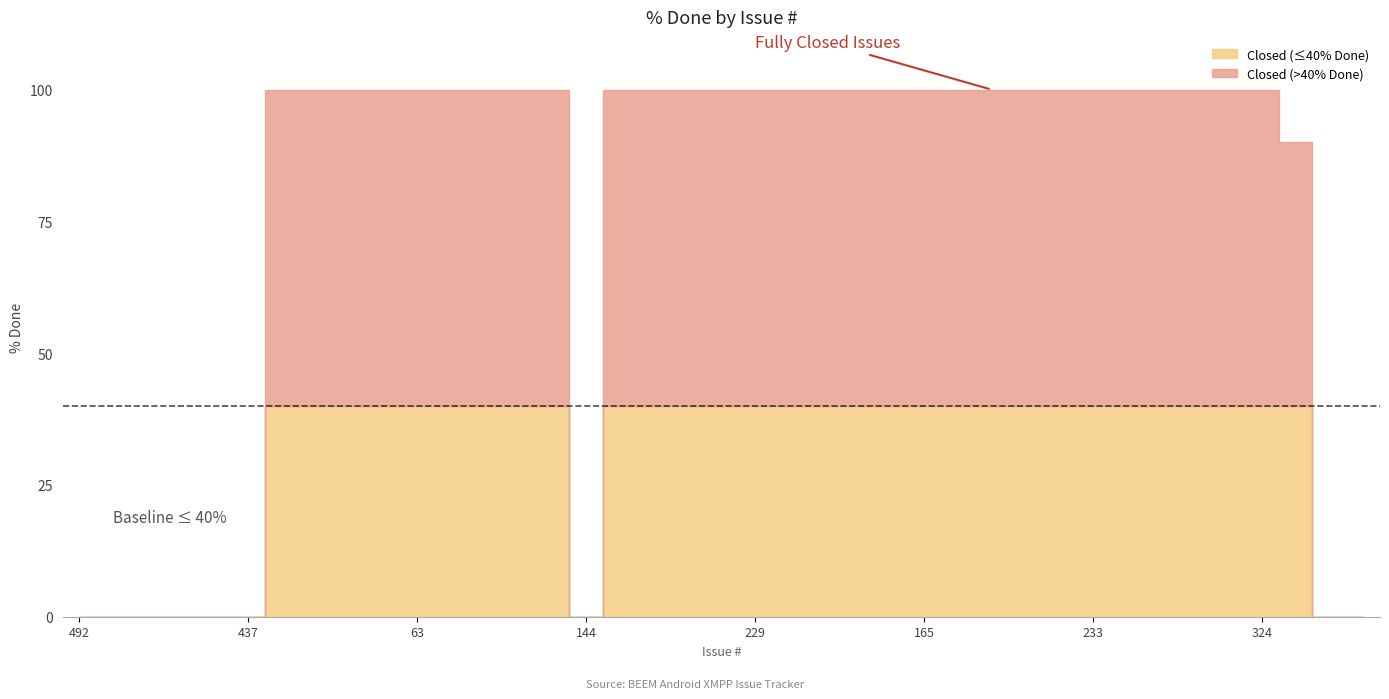

How many values are below 100?

10